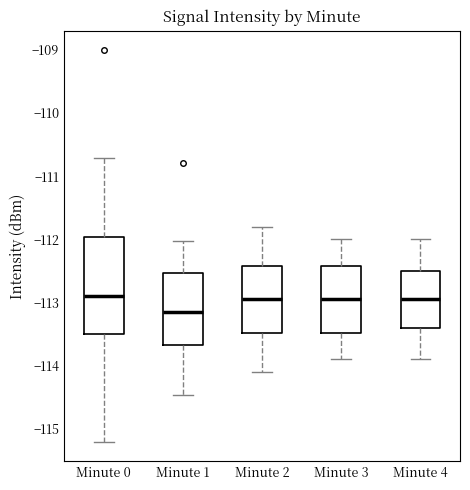

Reading left to right, transcribe this box plot: for each box, give where its median line is, the range the box spans, and where its two whiskers end, as read against the y-axis. The values are not printed on the chart, so give them approximately, as read against the axis.

Minute 0: median -112.9, box -113.5 to -112.0, whiskers -115.2 to -110.7
Minute 1: median -113.1, box -113.7 to -112.5, whiskers -114.5 to -112.0
Minute 2: median -112.9, box -113.5 to -112.4, whiskers -114.1 to -111.8
Minute 3: median -112.9, box -113.5 to -112.4, whiskers -113.9 to -112.0
Minute 4: median -112.9, box -113.4 to -112.5, whiskers -113.9 to -112.0